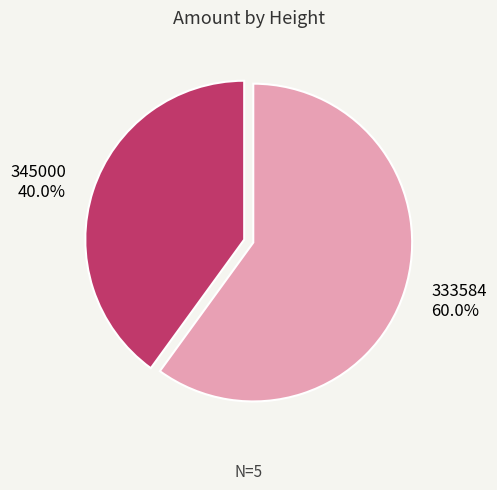

Is it true that 333584 is 55% of the pie?

False